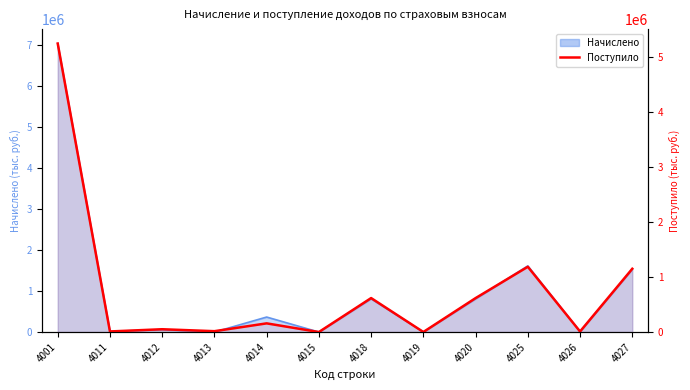

Rank the categories by value from highest to lowest.

4001, 4025, 4027, 4018, 4020, 4014, 4012, 4013, 4011, 4026, 4019, 4015